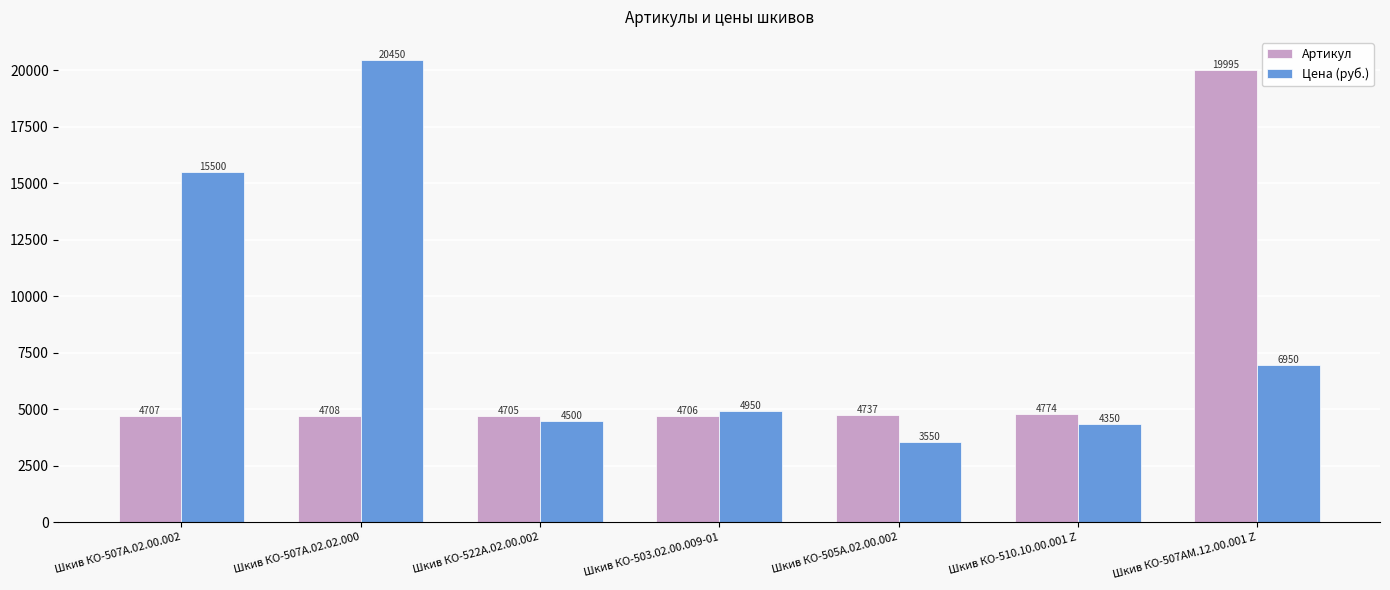

Rank the series by their average value, from lowest to highest.

Артикул, Цена (руб.)